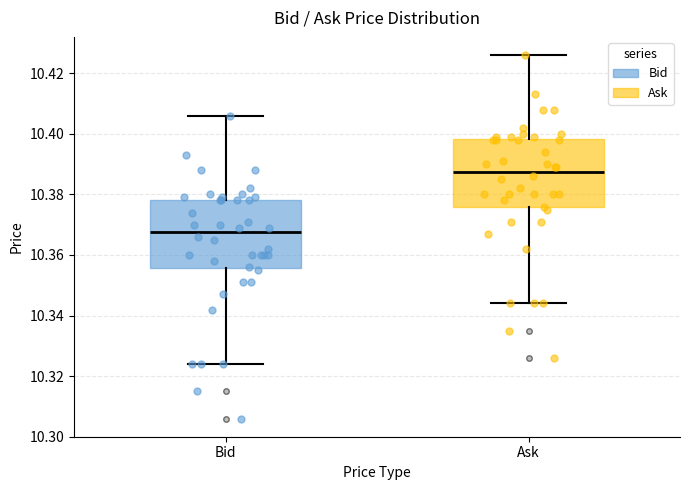

Reading left to right, transcribe this box plot: for each box, give where its median line is, the range the box spans, and where its two whiskers end, as read against the y-axis. The values are not printed on the chart, so give them approximately, as read against the axis.

Bid: median 10.368, box 10.356 to 10.378, whiskers 10.324 to 10.406
Ask: median 10.388, box 10.376 to 10.398, whiskers 10.344 to 10.426